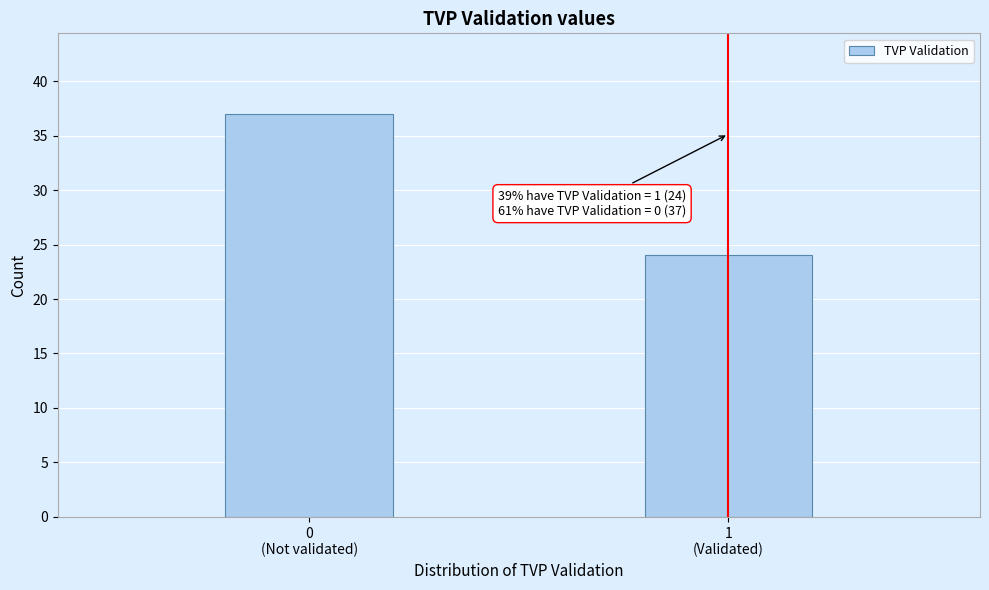

Reading left to right, list all the values displayed in this chart.

37	24